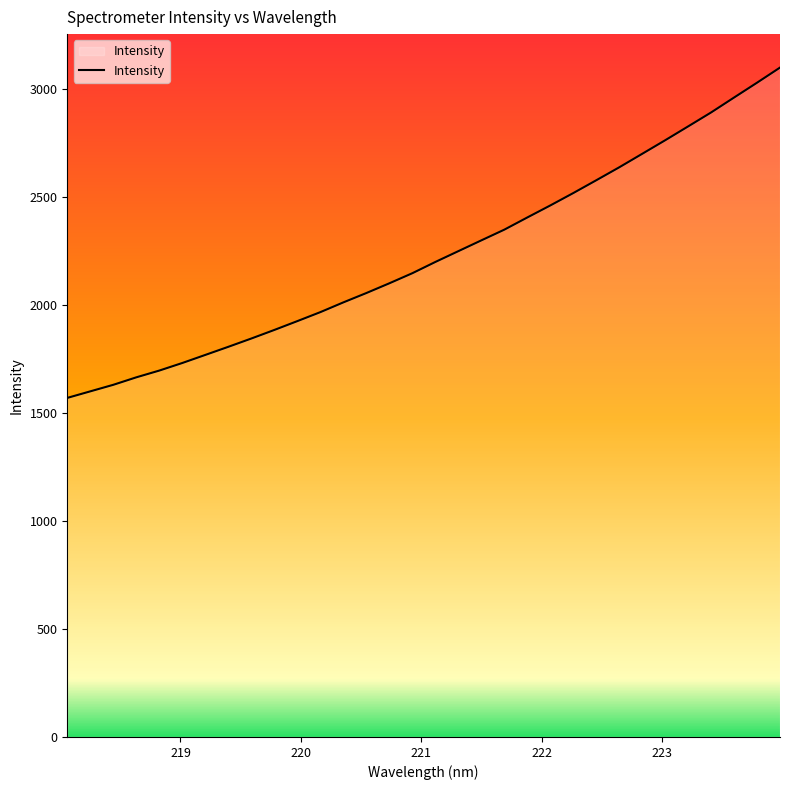

What is the difference between the maximum and minimum values?

1529.9